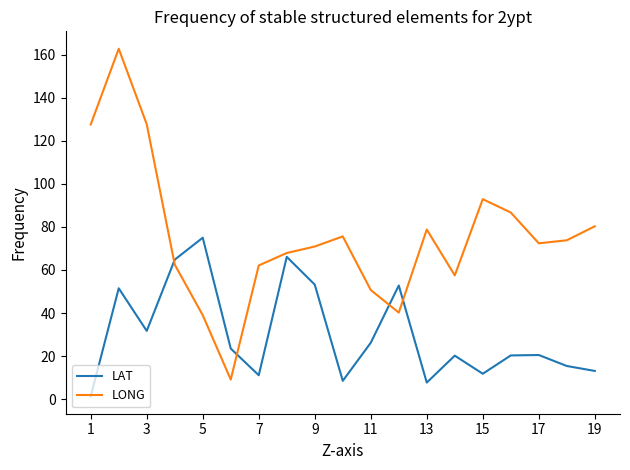

What is the difference between the maximum and minimum values in the LONG series?

153.7